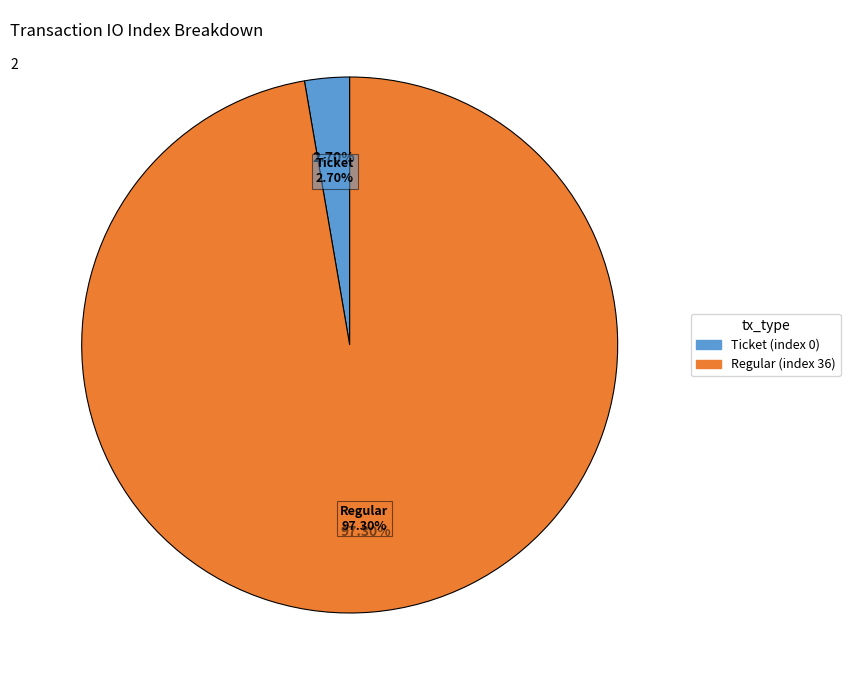

Does any single category account for the majority?

Yes